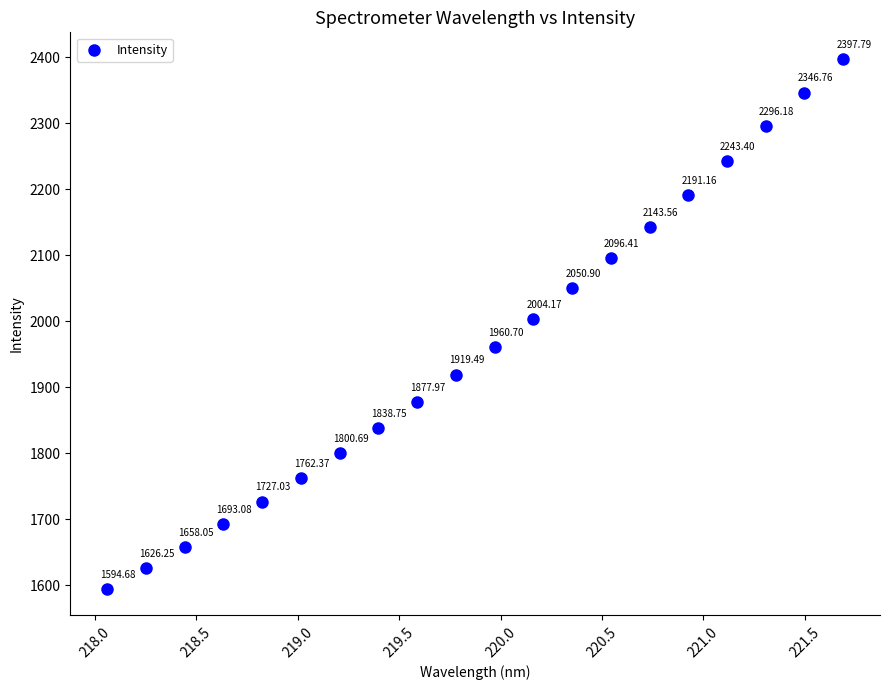

What is the range of Y values (max minus min)?

803.1